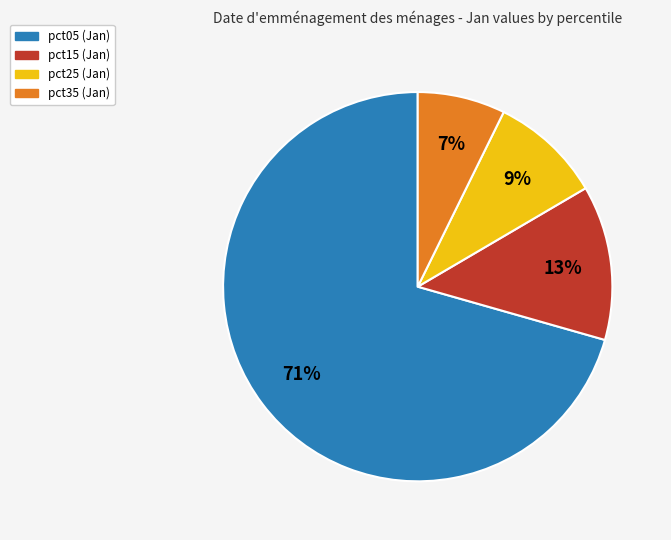

To the nearest percent, what is the average slice percentage?

25%